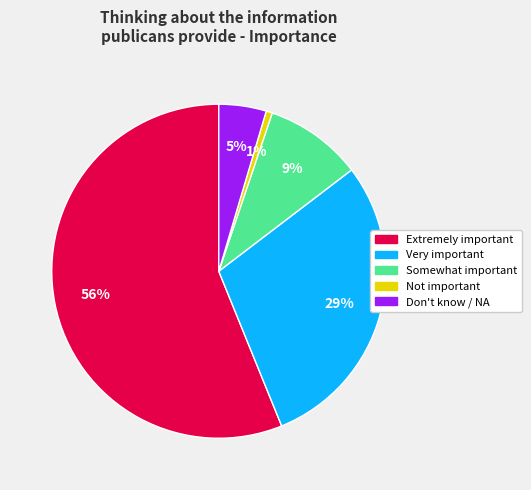

To the nearest percent, what portion does Very important represent?

29%